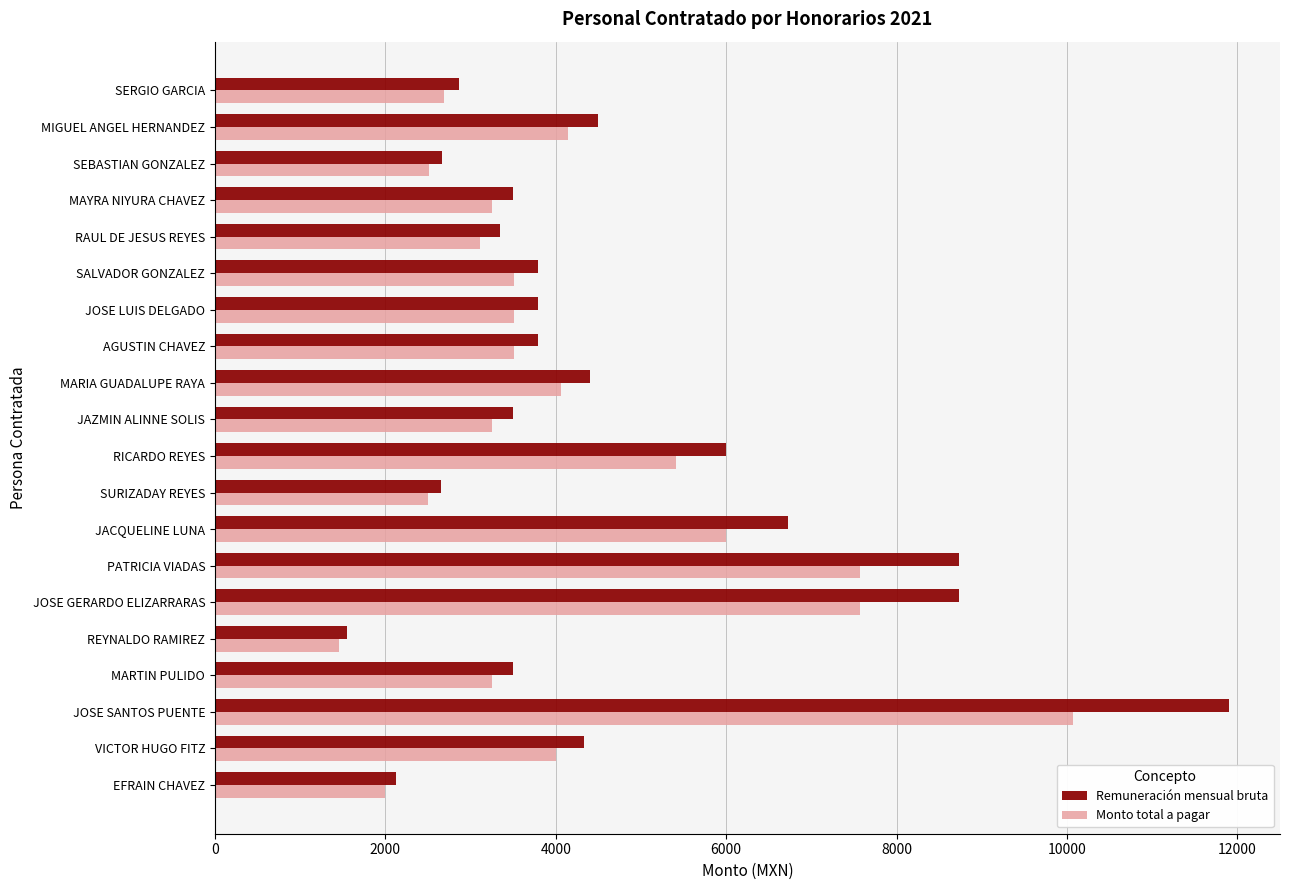

Which series has the largest range (max minus min)?

Remuneración mensual bruta